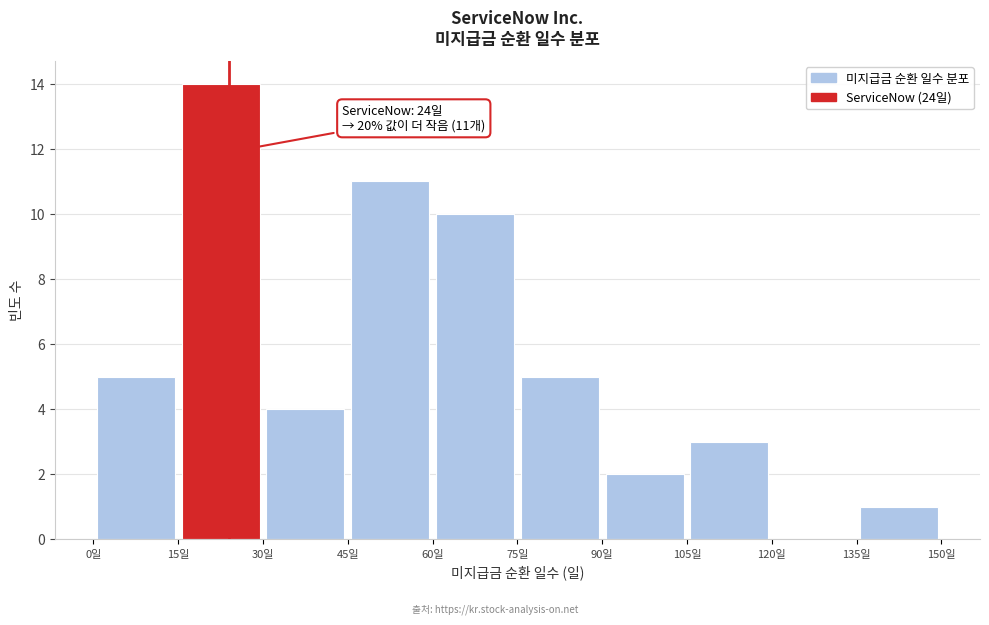

Which range on the x-axis has the tallest bar?

15 to 30